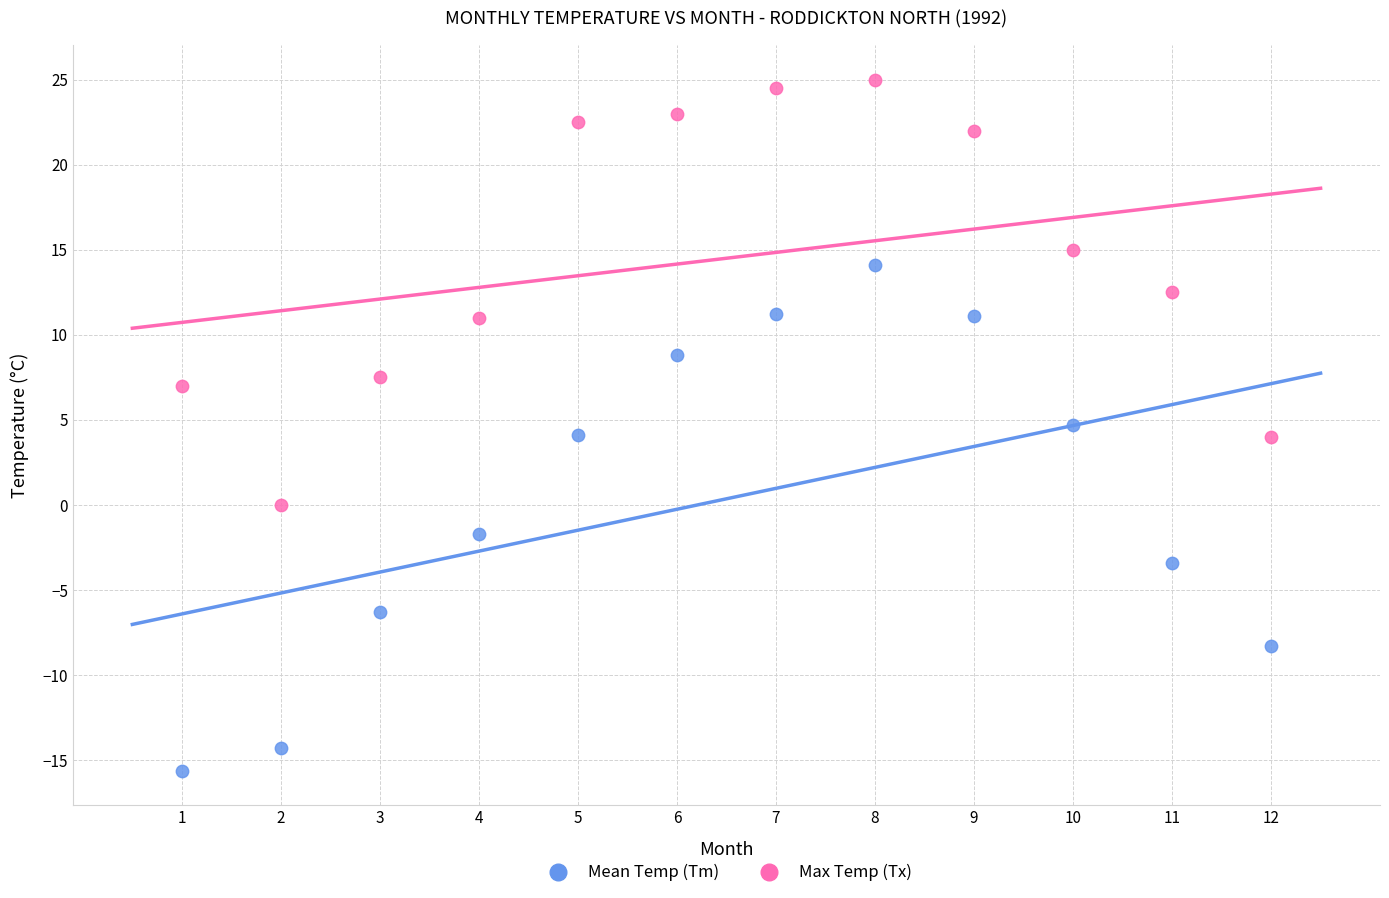

Which series reaches the minimum Y coordinate?

Mean Temp (Tm)